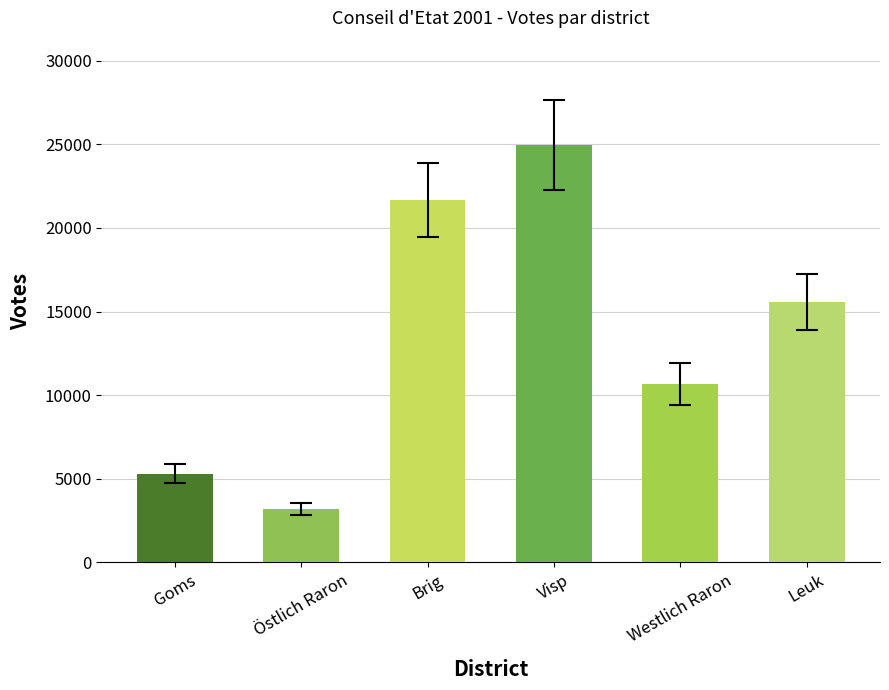

Reading right to left, what are all the values shown in this chart?

15561	10649	24956	21685	3203	5312